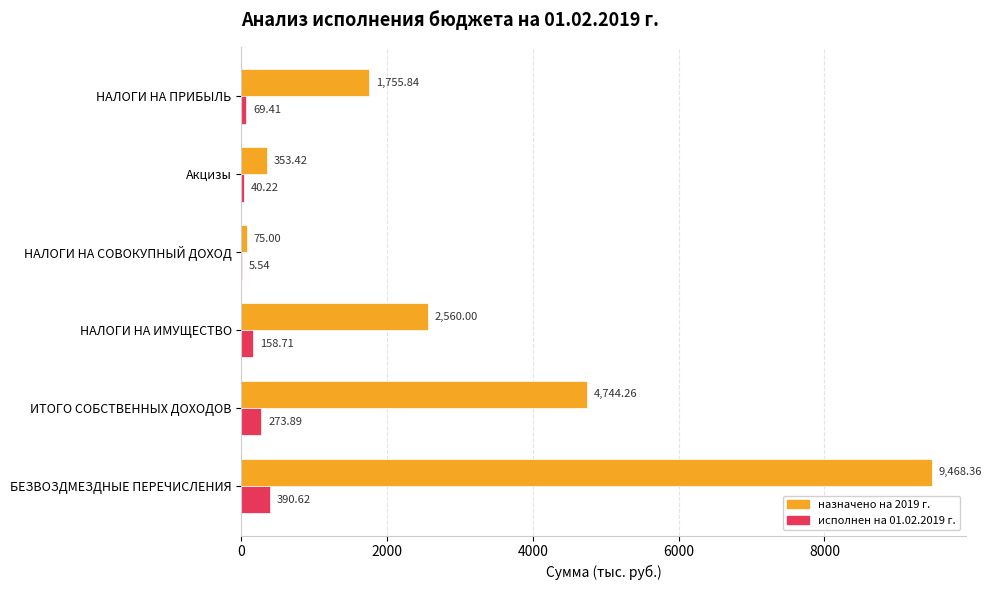

Where is исполнен на 01.02.2019 г. nearest to the value 198?

НАЛОГИ НА ИМУЩЕСТВО